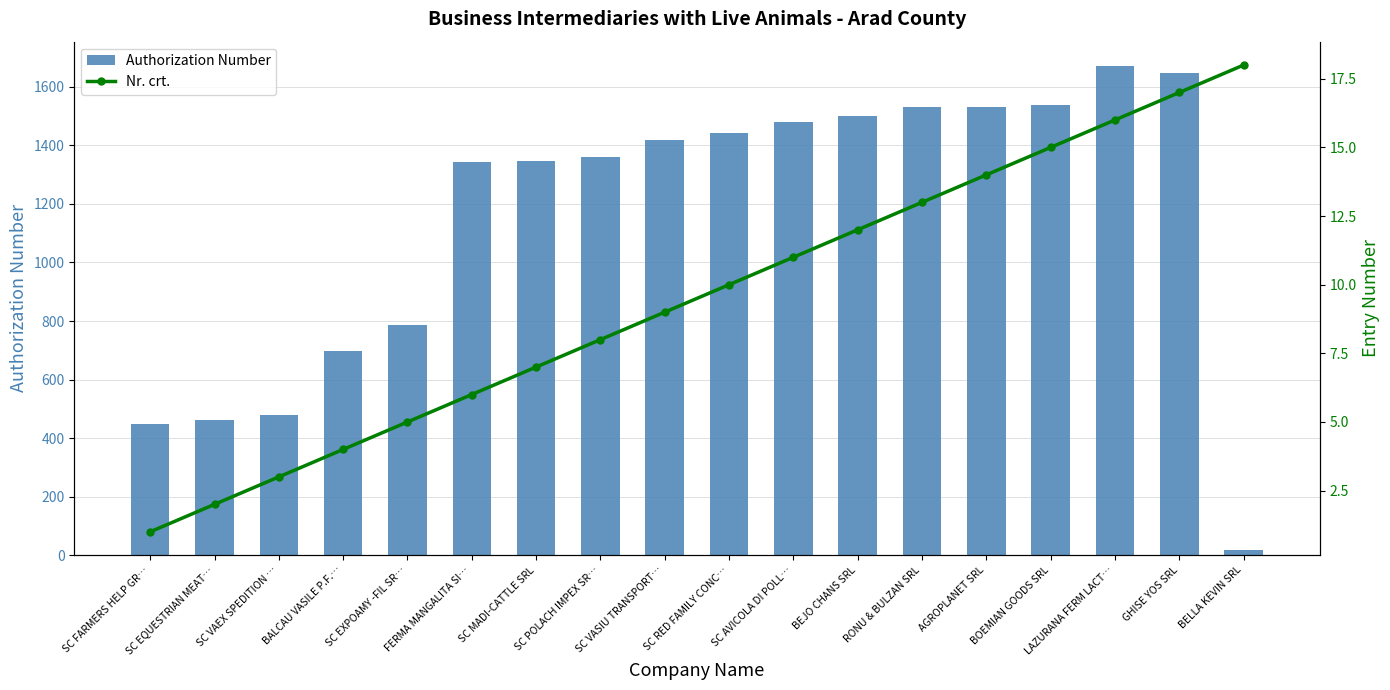

Reading left to right, transcribe all the data shown in this chart.

Authorization Number: SC FARMERS HELP GR…=449	SC EQUESTRIAN MEAT…=463	SC VAEX SPEDITION …=478	BALCAU VASILE P.F.…=696	SC EXPOAMY -FIL SR…=786	FERMA MANGALITA SI…=1343	SC MADI-CATTLE SRL=1348	SC POLACH IMPEX SR…=1359	SC VASIU TRANSPORT…=1418	SC RED FAMILY CONC…=1442	SC AVICOLA DI POLL…=1479	BEJO CHANS SRL=1501	RONU & BULZAN SRL=1530	AGROPLANET SRL=1531	BOEMIAN GOODS SRL=1537	LAZURANA FERM LACT…=1671	GHISE YOS SRL=1648	BELLA KEVIN SRL=16
Nr. crt.: SC FARMERS HELP GR…=1	SC EQUESTRIAN MEAT…=2	SC VAEX SPEDITION …=3	BALCAU VASILE P.F.…=4	SC EXPOAMY -FIL SR…=5	FERMA MANGALITA SI…=6	SC MADI-CATTLE SRL=7	SC POLACH IMPEX SR…=8	SC VASIU TRANSPORT…=9	SC RED FAMILY CONC…=10	SC AVICOLA DI POLL…=11	BEJO CHANS SRL=12	RONU & BULZAN SRL=13	AGROPLANET SRL=14	BOEMIAN GOODS SRL=15	LAZURANA FERM LACT…=16	GHISE YOS SRL=17	BELLA KEVIN SRL=18